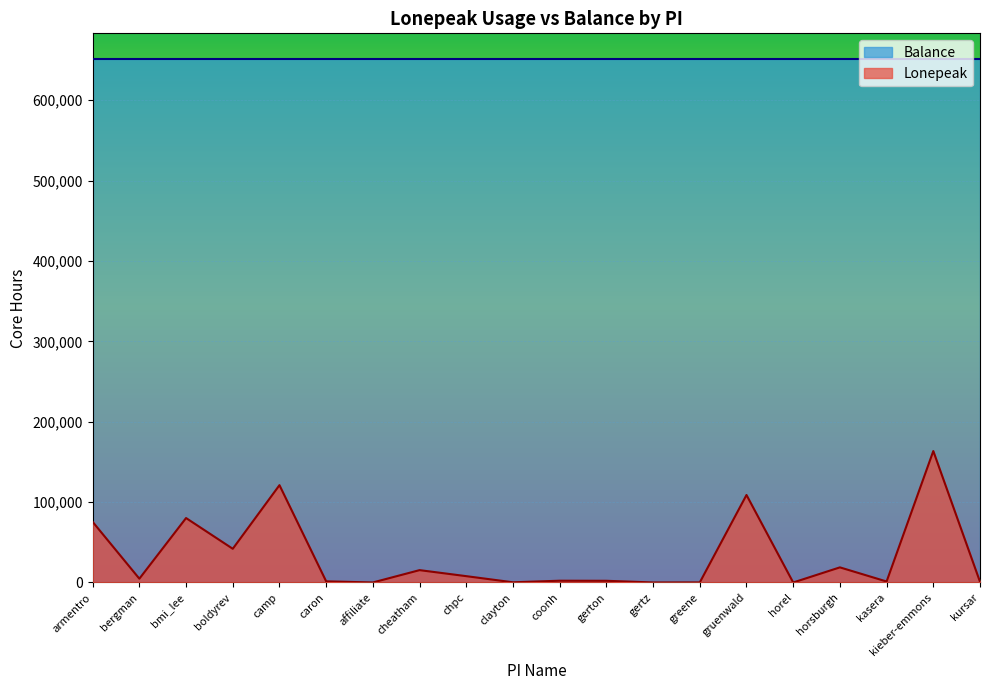

True or false: the data has more than 2 interior local peaks.

True